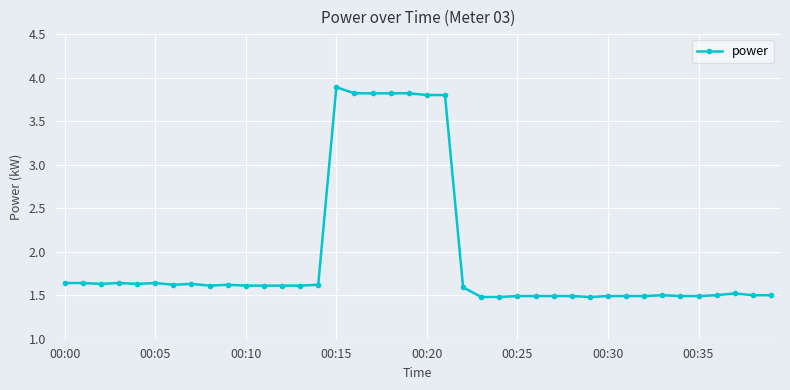

What is the difference between the maximum and minimum values?

2.4